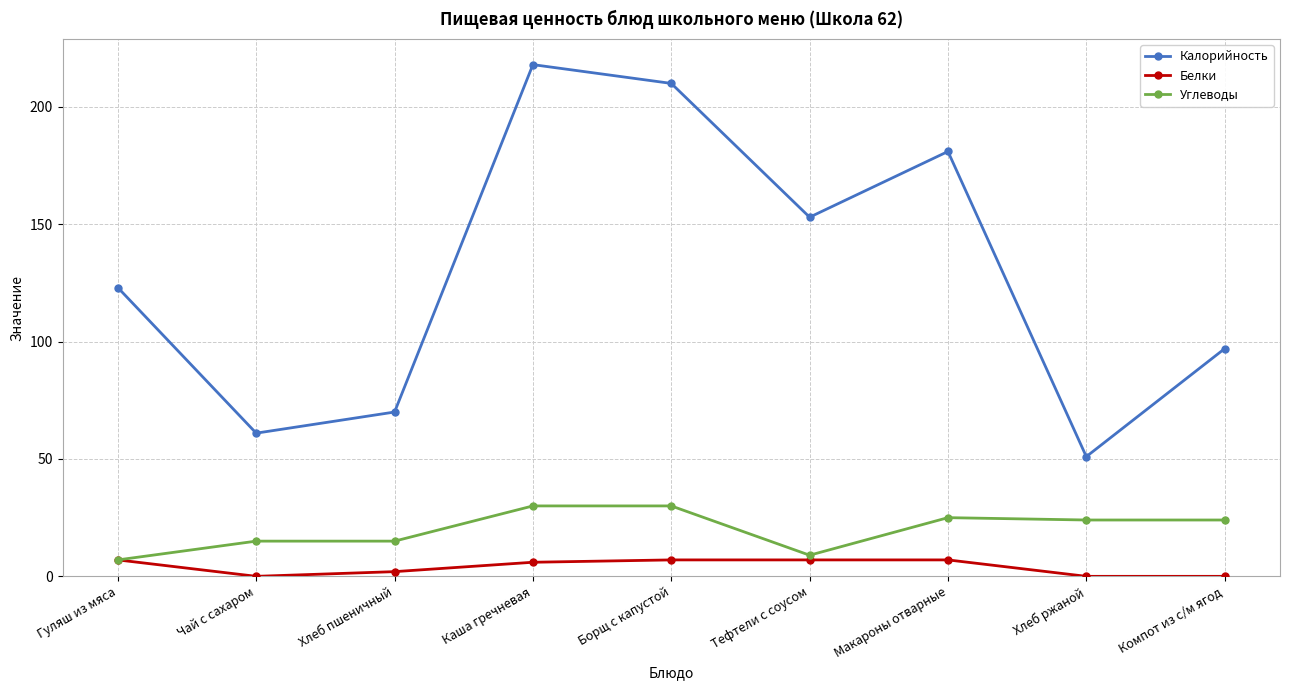

Reading left to right, list all the values displayed in this chart.

Калорийность: 123	61	70	218	210	153	181	51	97
Белки: 7	0	2	6	7	7	7	0	0
Углеводы: 7	15	15	30	30	9	25	24	24